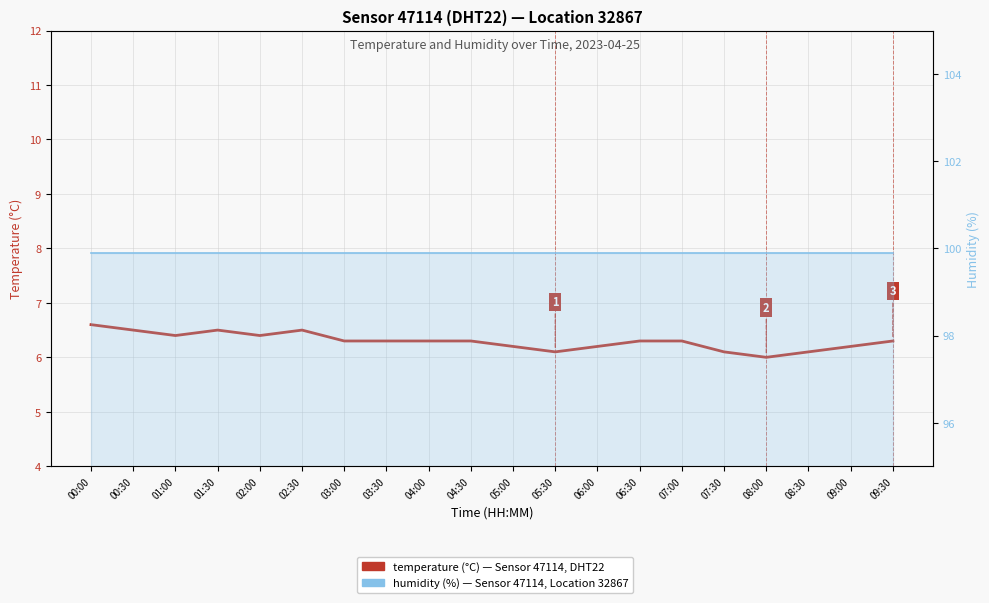

Reading left to right, transcribe all the data shown in this chart.

00:00=6.6	00:30=6.5	01:00=6.4	01:30=6.5	02:00=6.4	02:30=6.5	03:00=6.3	03:30=6.3	04:00=6.3	04:30=6.3	05:00=6.2	05:30=6.1	06:00=6.2	06:30=6.3	07:00=6.3	07:30=6.1	08:00=6.0	08:30=6.1	09:00=6.2	09:30=6.3